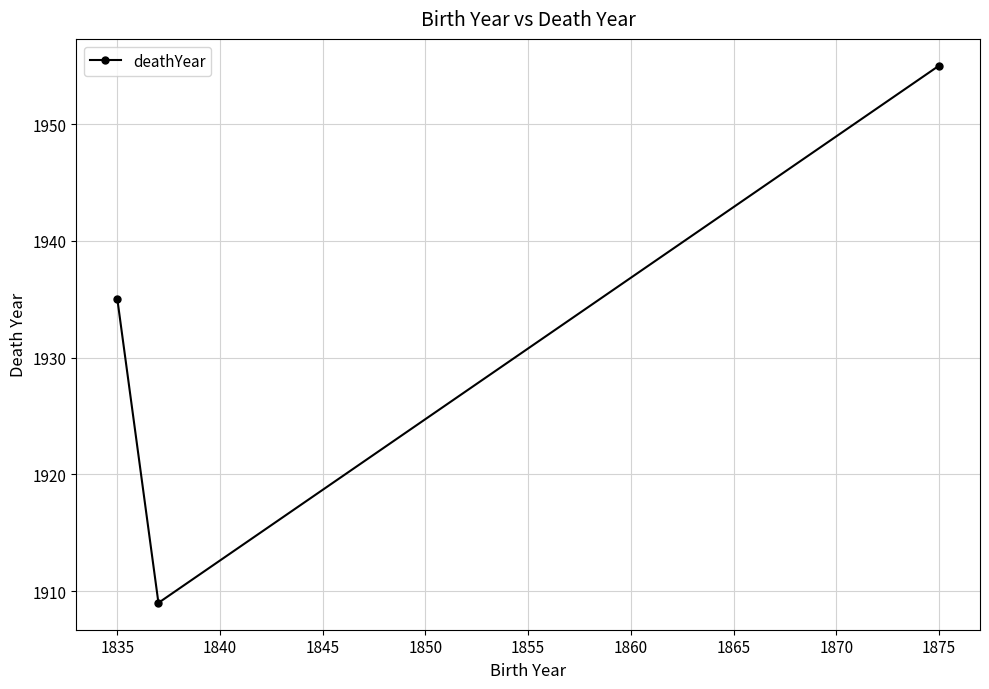

Which category has the highest value across all series?

1875